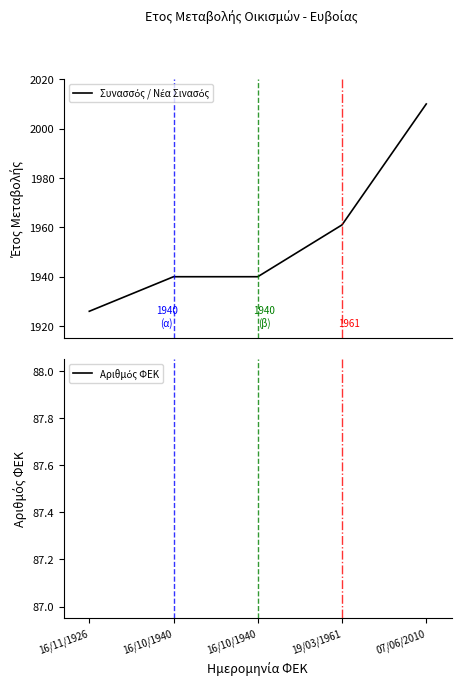

At which category is the sum across all series the highest?

07/06/2010